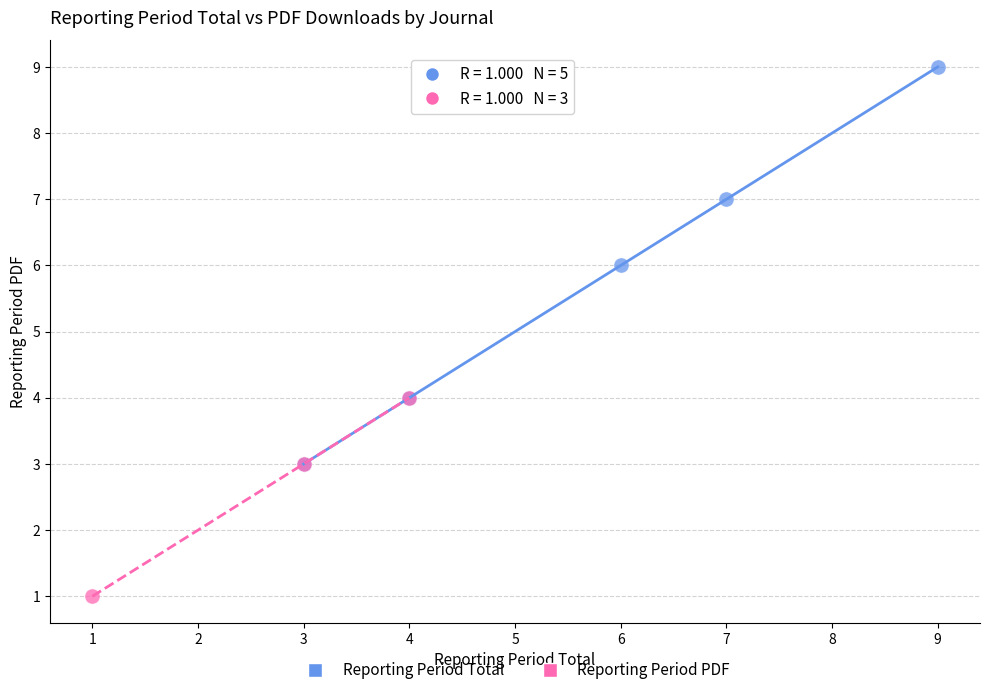

Which series reaches the maximum Y coordinate?

Reporting Period Total